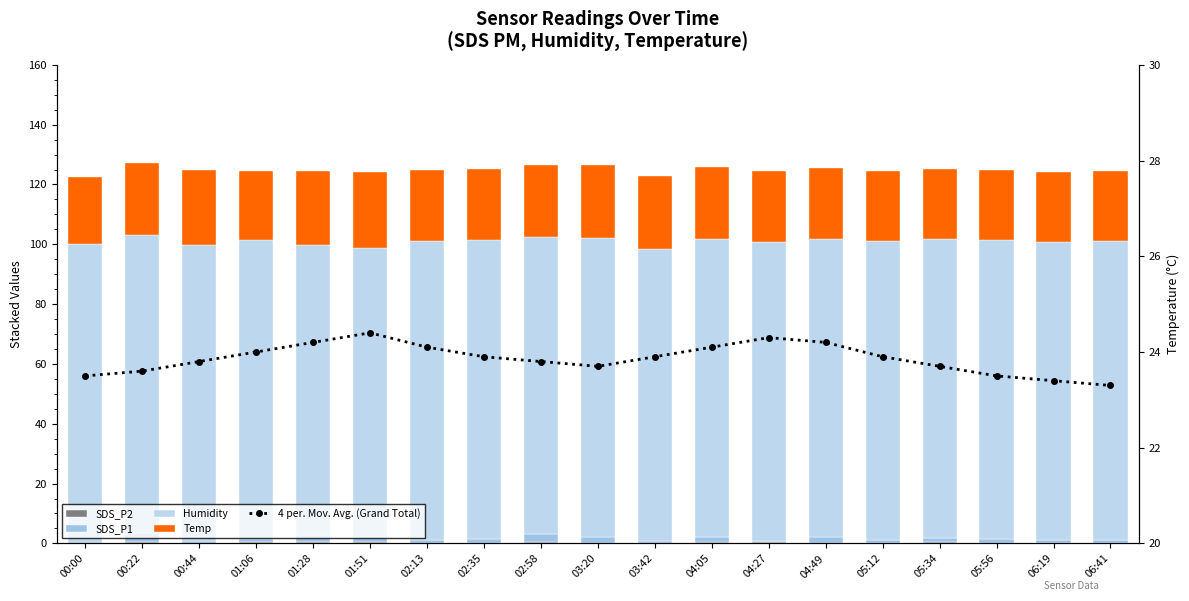

Where does the SDS_P1 series first go above 1?

00:22